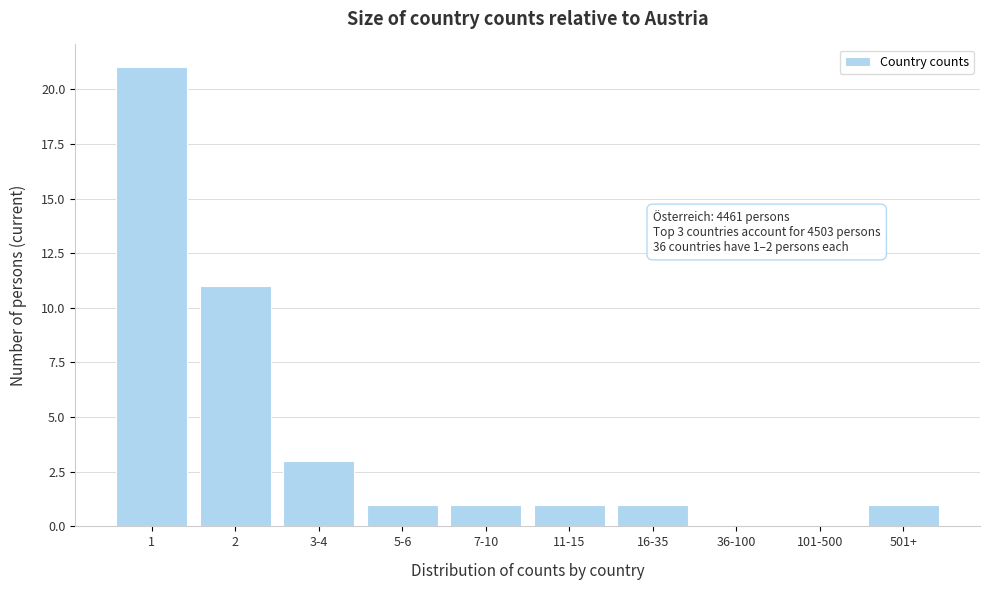

Reading left to right, transcribe all the data shown in this chart.

1=21	2=11	3-4=3	5-6=1	7-10=1	11-15=1	16-35=1	36-100=0	101-500=0	501+=1